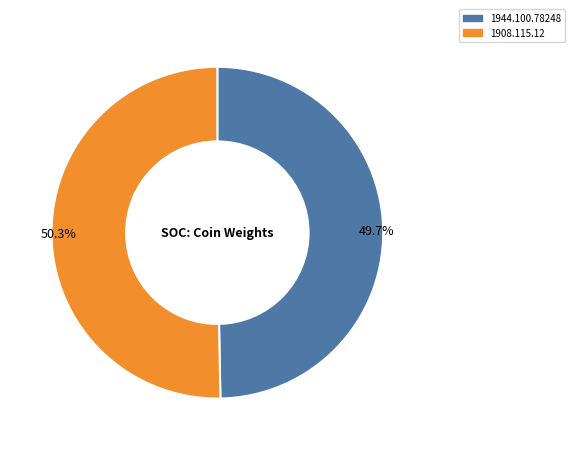

What is the largest slice in the pie chart?

1908.115.12